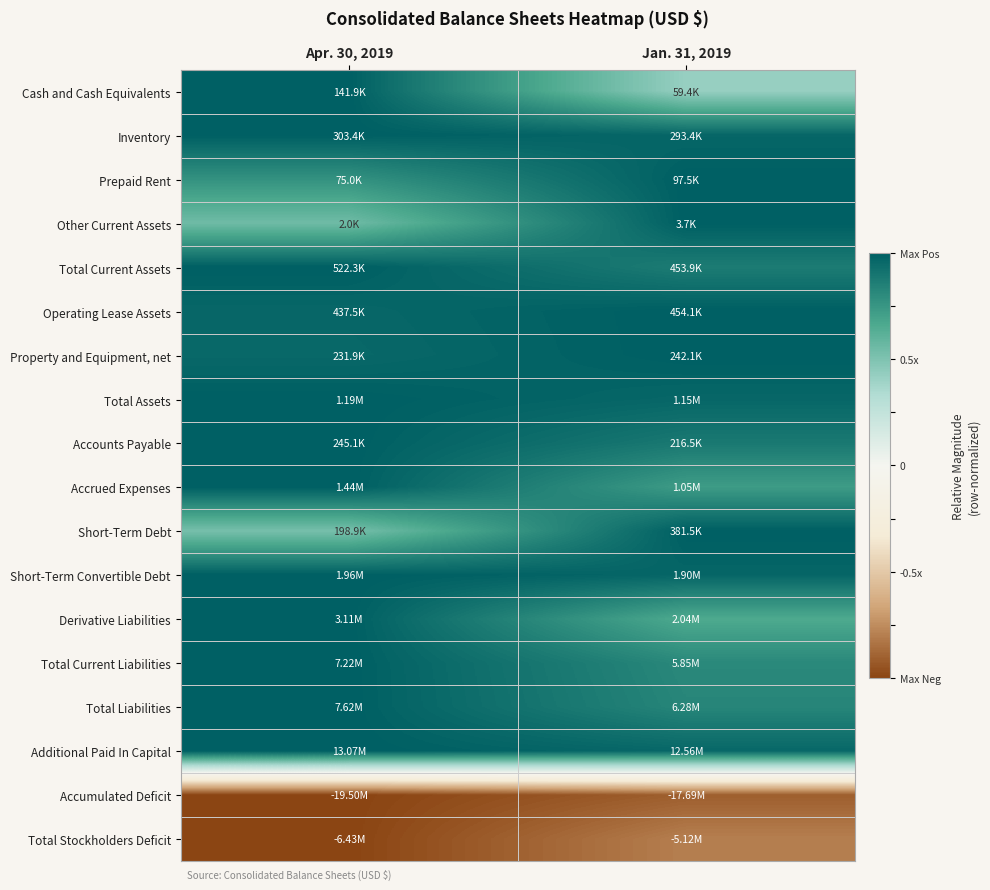

Which has a higher value, Apr. 30, 2019 or Jan. 31, 2019?

Apr. 30, 2019